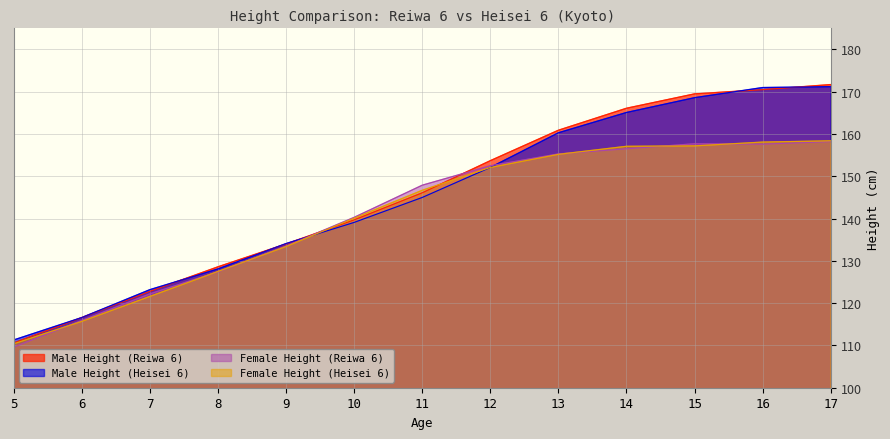

Does the chart display data point markers on the line(s)?

No